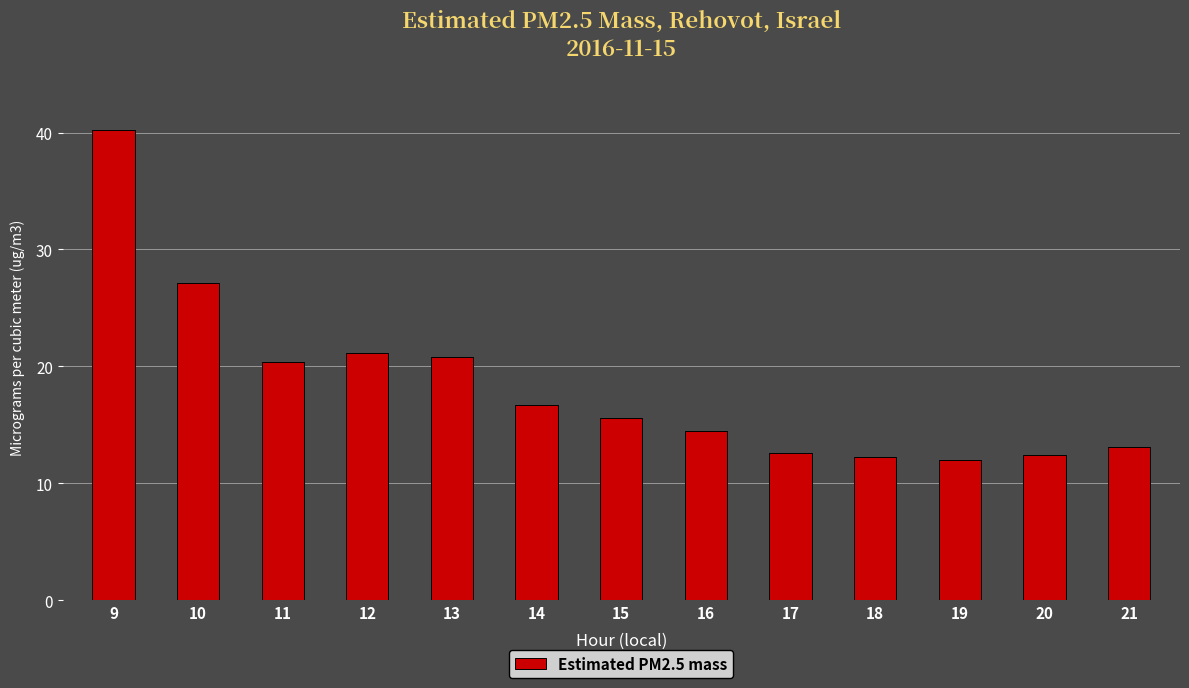

Reading left to right, transcribe all the data shown in this chart.

40.2	27.1	20.4	21.1	20.8	16.7	15.6	14.5	12.6	12.2	12.0	12.4	13.1